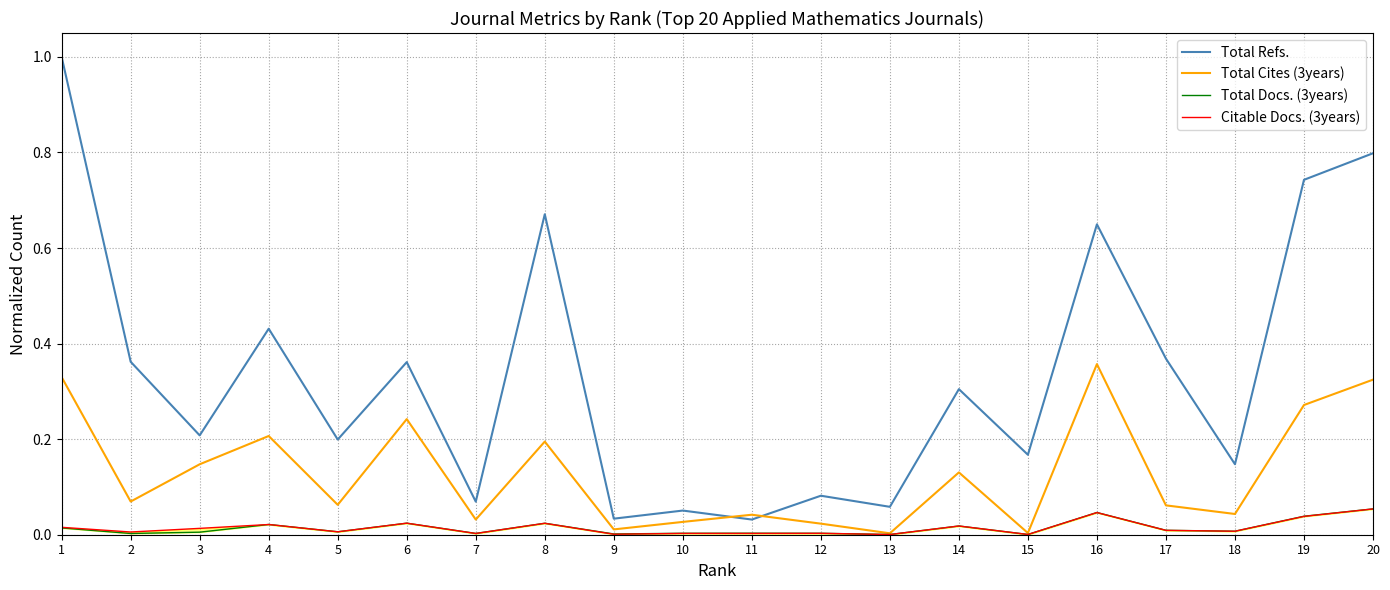

At which category is the sum across all series the highest?

1